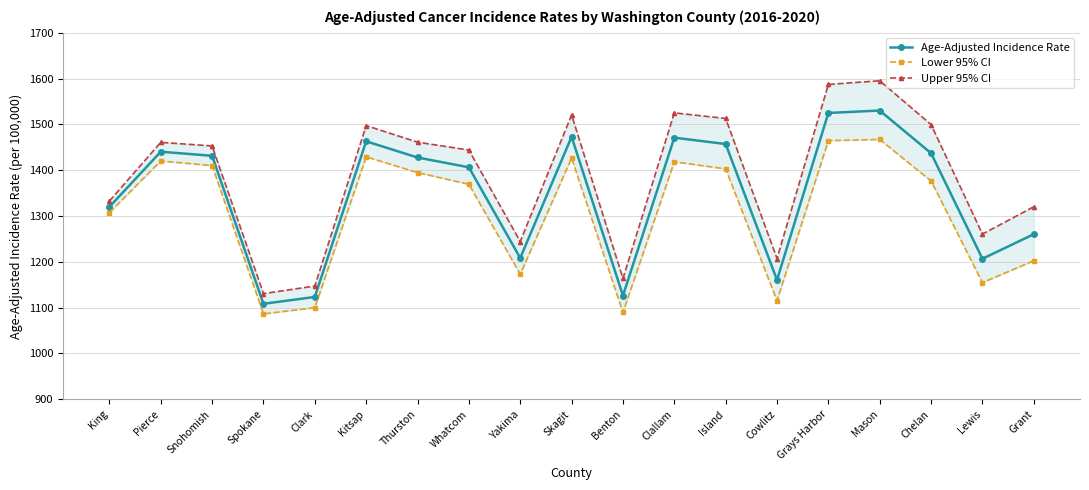

At which category does Age-Adjusted Incidence Rate reach its first local valley?

Spokane